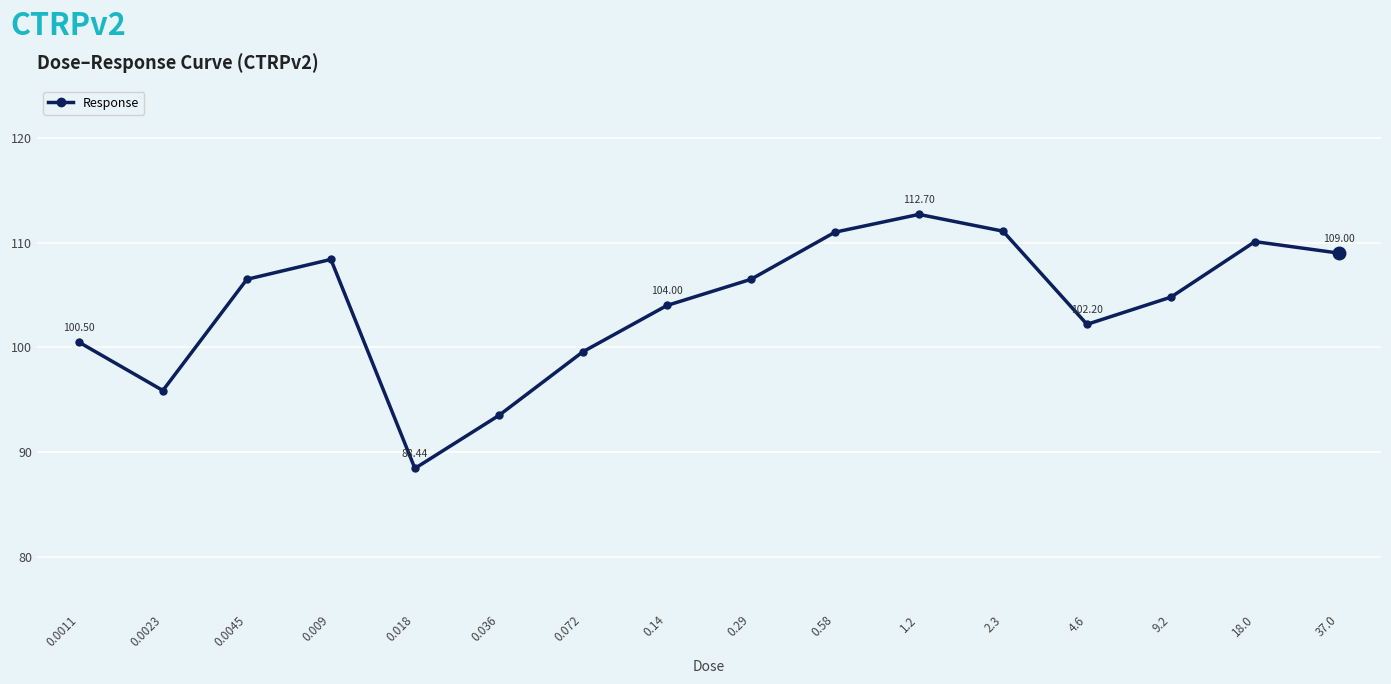

What is the average value?

104.0